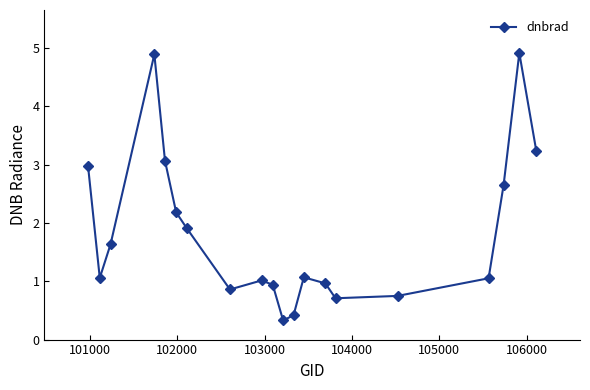

What is the maximum value shown in the chart?

4.9